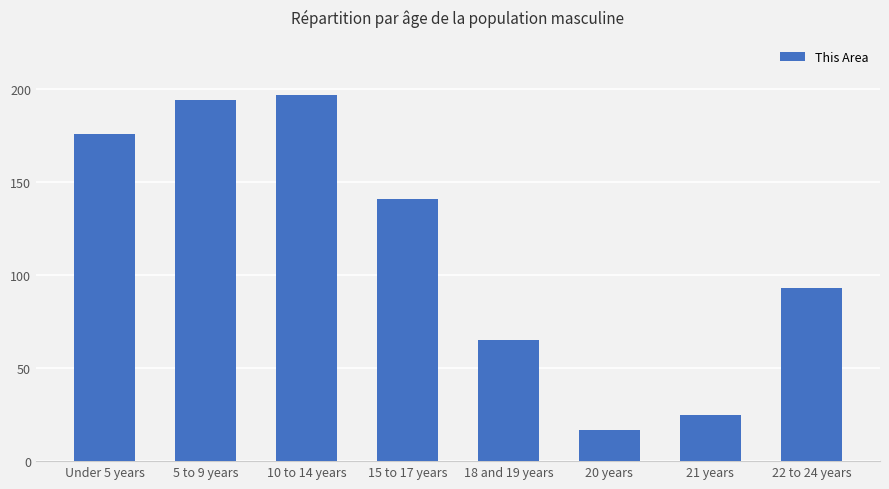

What is the label of the 2nd bar from the right?

21 years